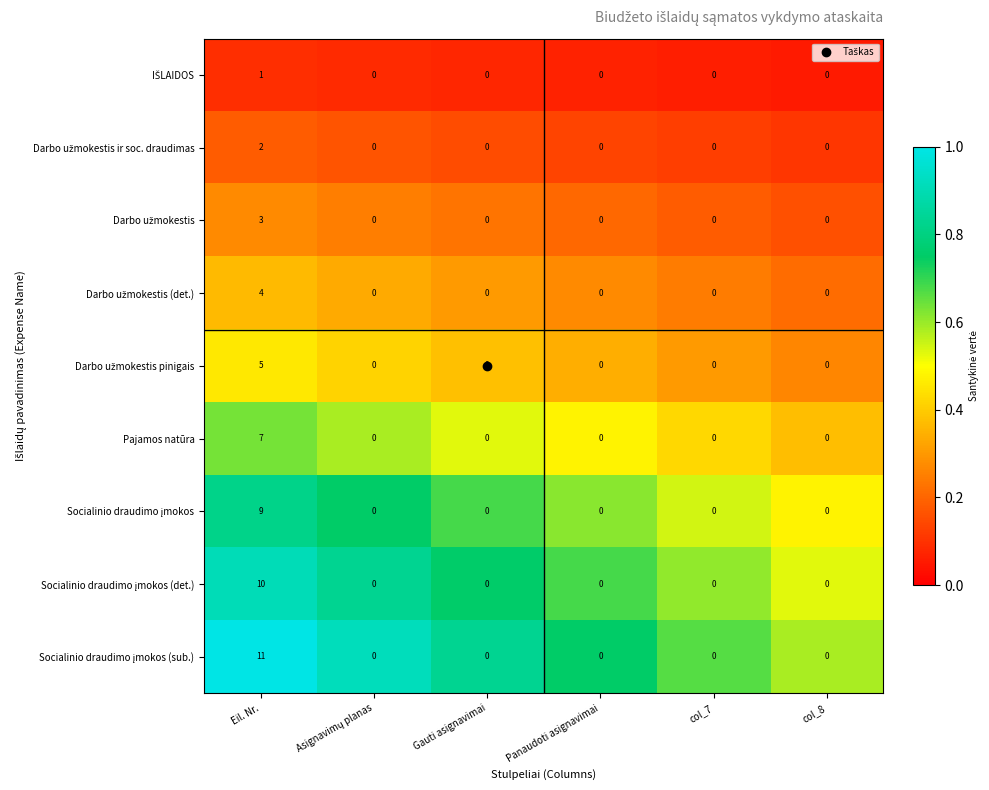

What is the maximum value shown in the chart?

11